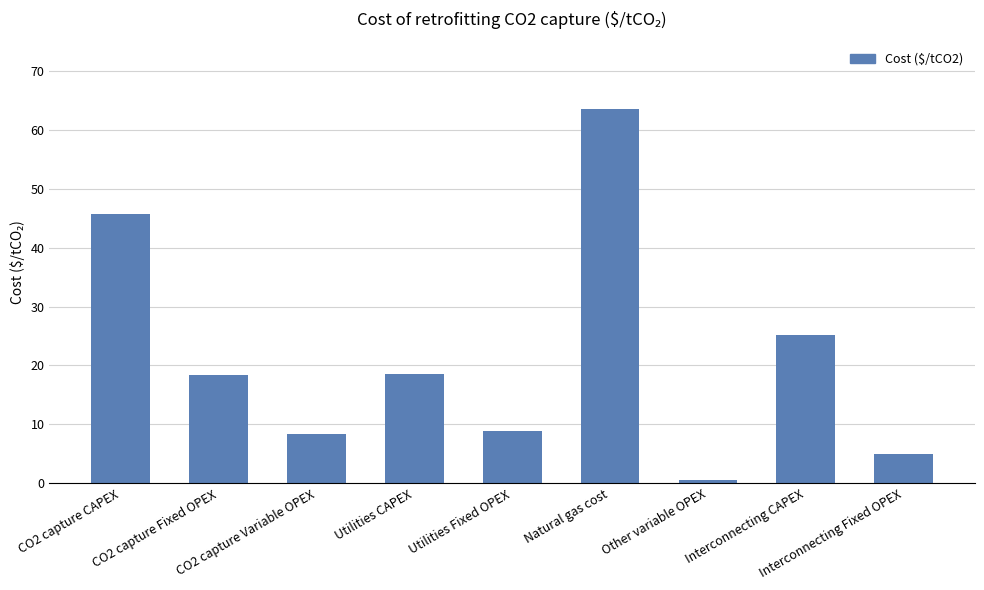

What is the value of the 4th bar from the left?

18.5